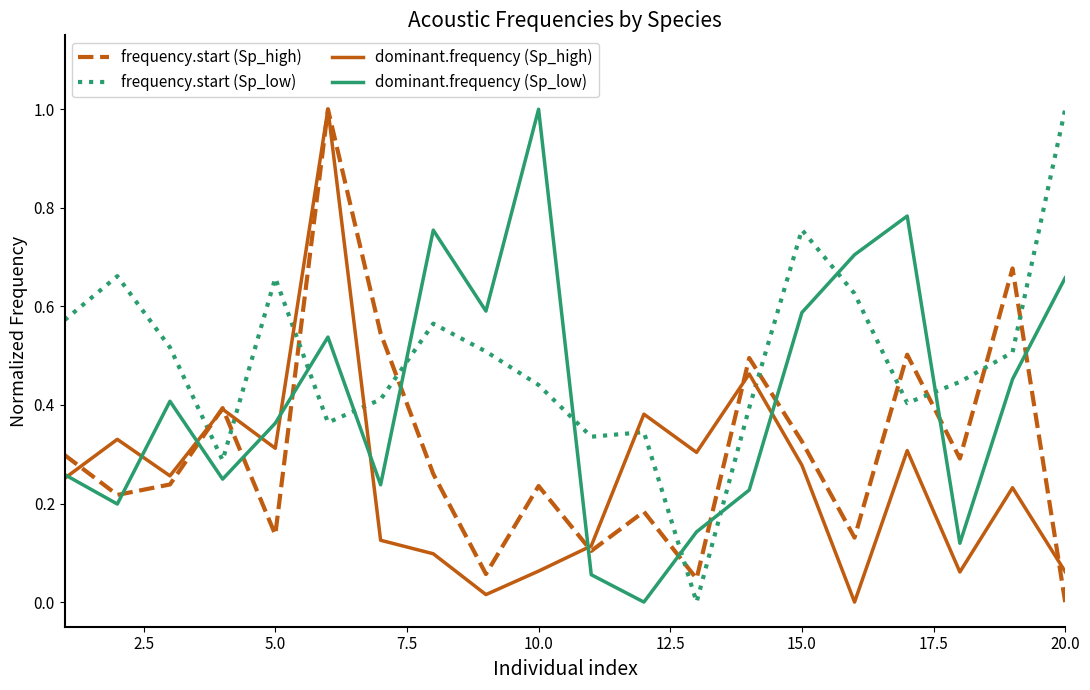

Rank the series by their average value, from highest to lowest.

frequency.start (Sp_low), dominant.frequency (Sp_low), frequency.start (Sp_high), dominant.frequency (Sp_high)